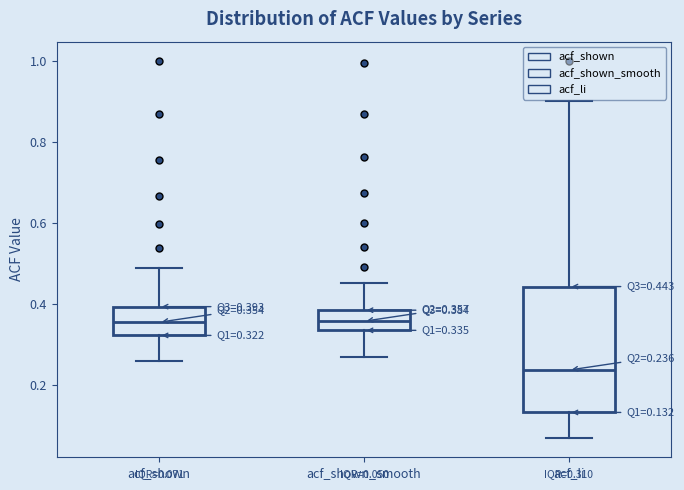

Which box has the lowest median line?

acf_li